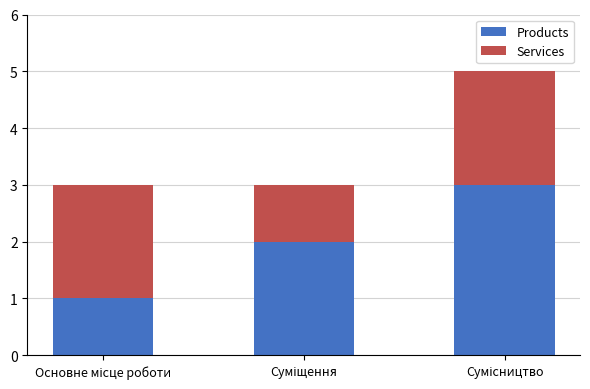

What is the highest value of the Products series?

3